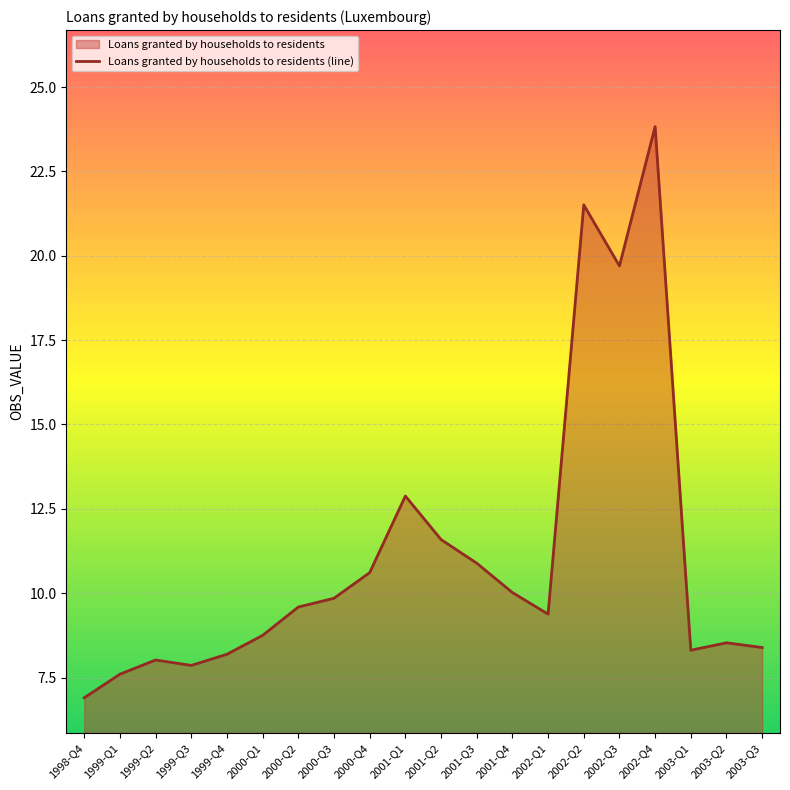

How many lines are shown in the chart?

1